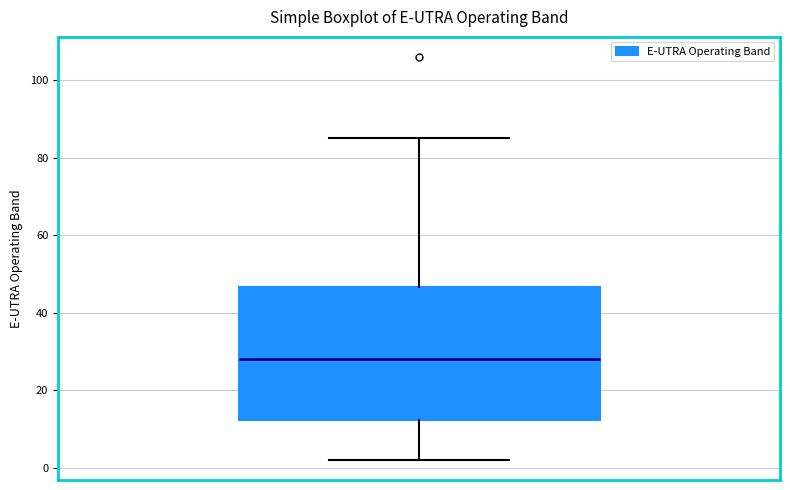

Where does the upper whisker of the box end on the y-axis? The values are not printed on the chart, so give them approximately, as read against the axis.

86